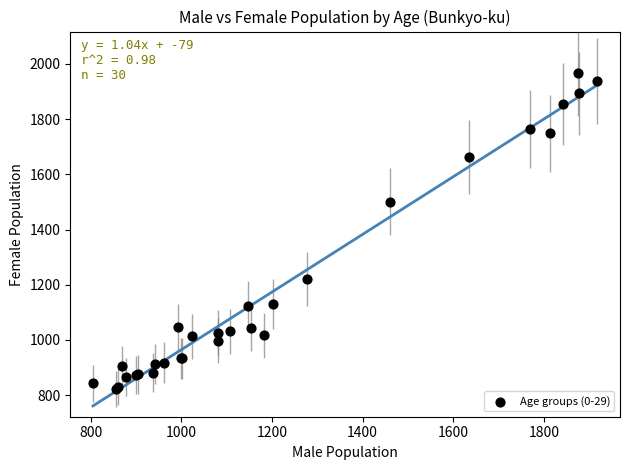

What Y value in the scatter plot is closest to 1394?

1501